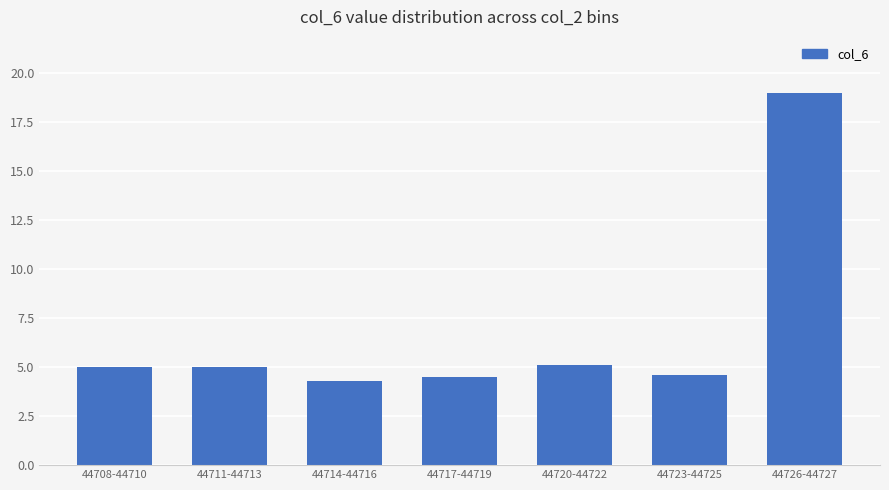

The chart shows a value of 8.5 at 44708-44710. True or false?

False